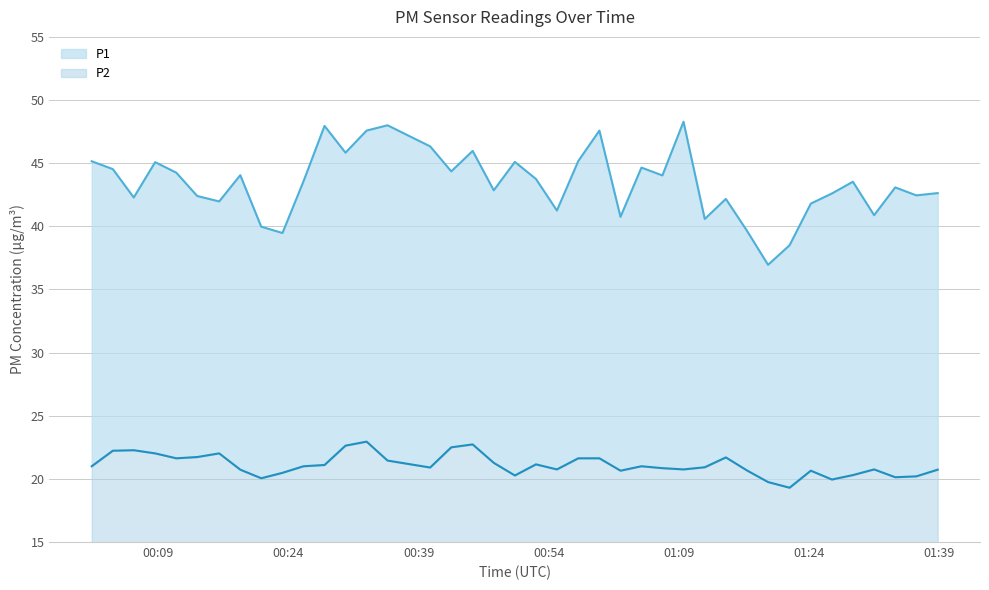

What is the spread (max minus min) of values at 2023-05-07T00:20:51?

19.9